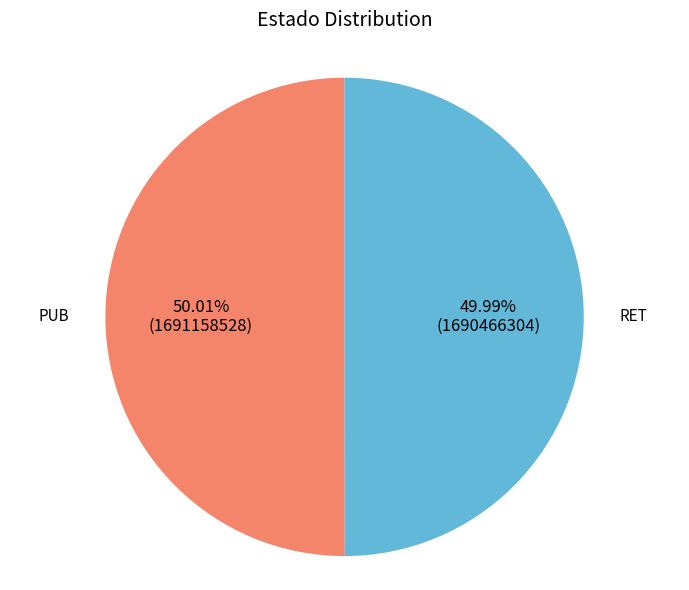

Is there a majority slice in this chart?

Yes